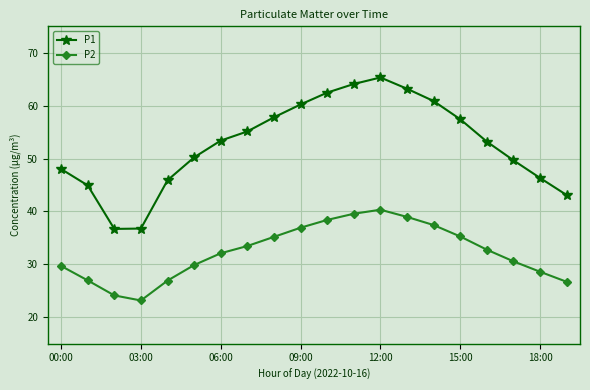

Which series has the largest range (max minus min)?

P1